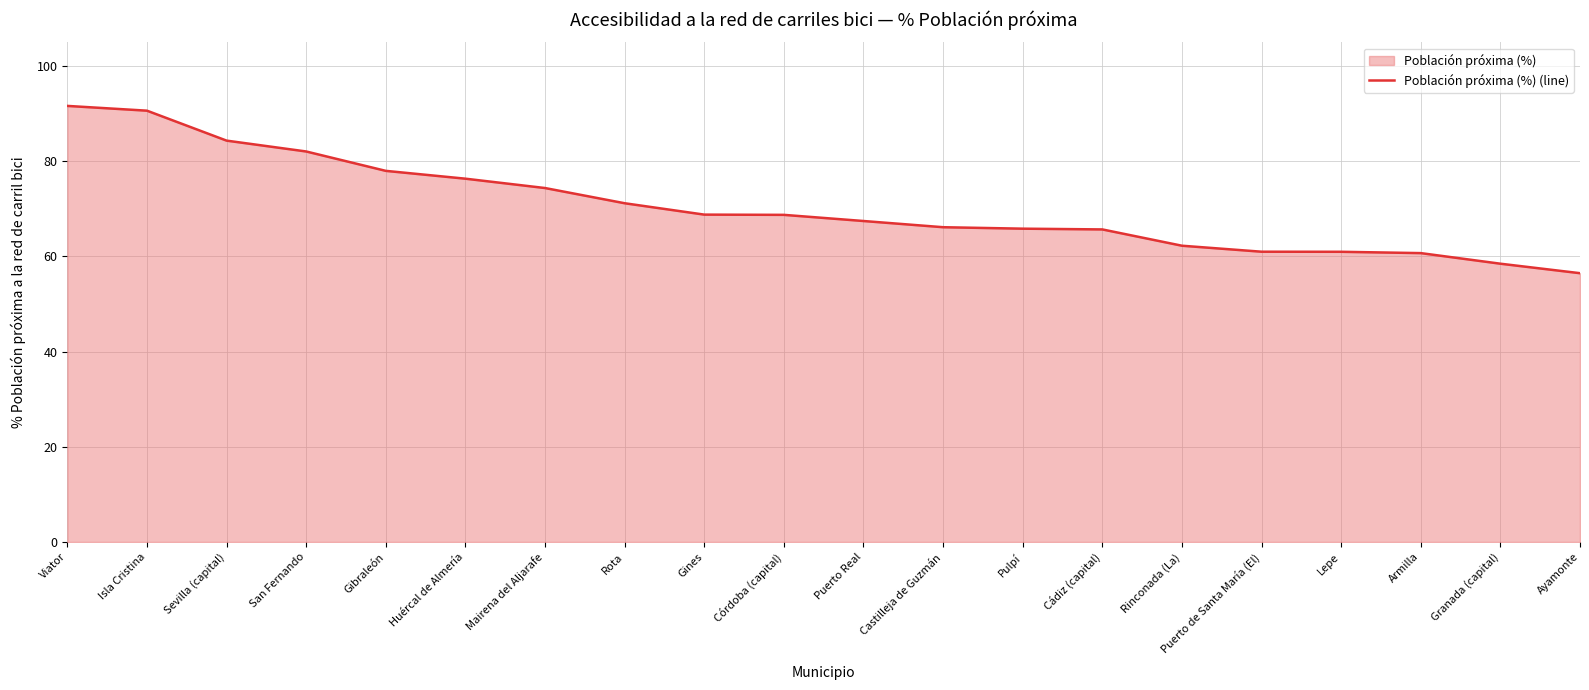

Which label corresponds to the smallest value in the chart?

Ayamonte